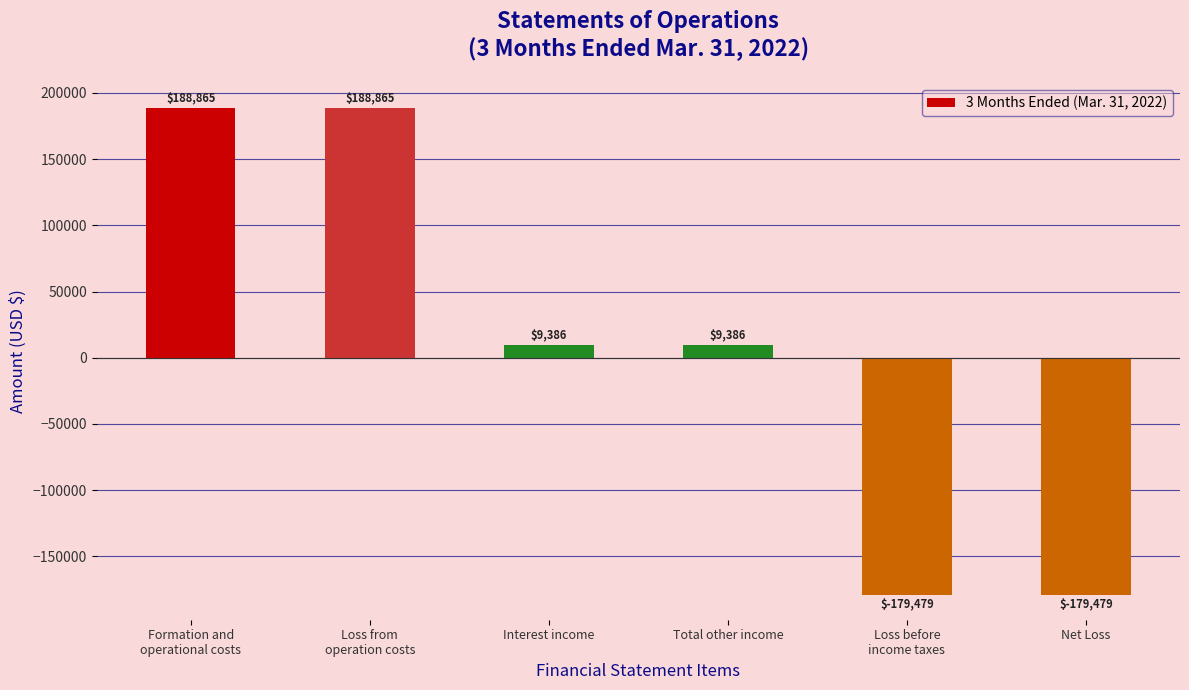

What is the sum of the values at Formation and
operational costs and Total other income?

198251